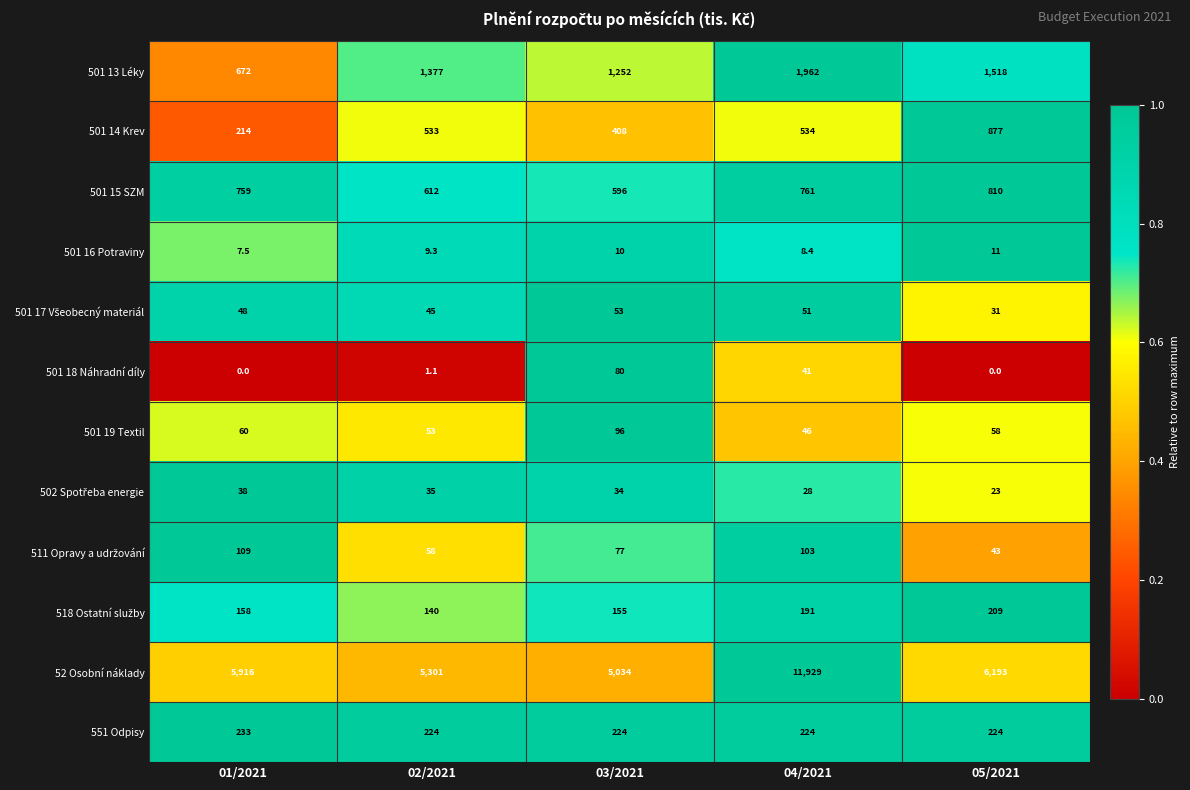

Is it true that 501 19 Textil equals 26.7 at 05/2021?

False